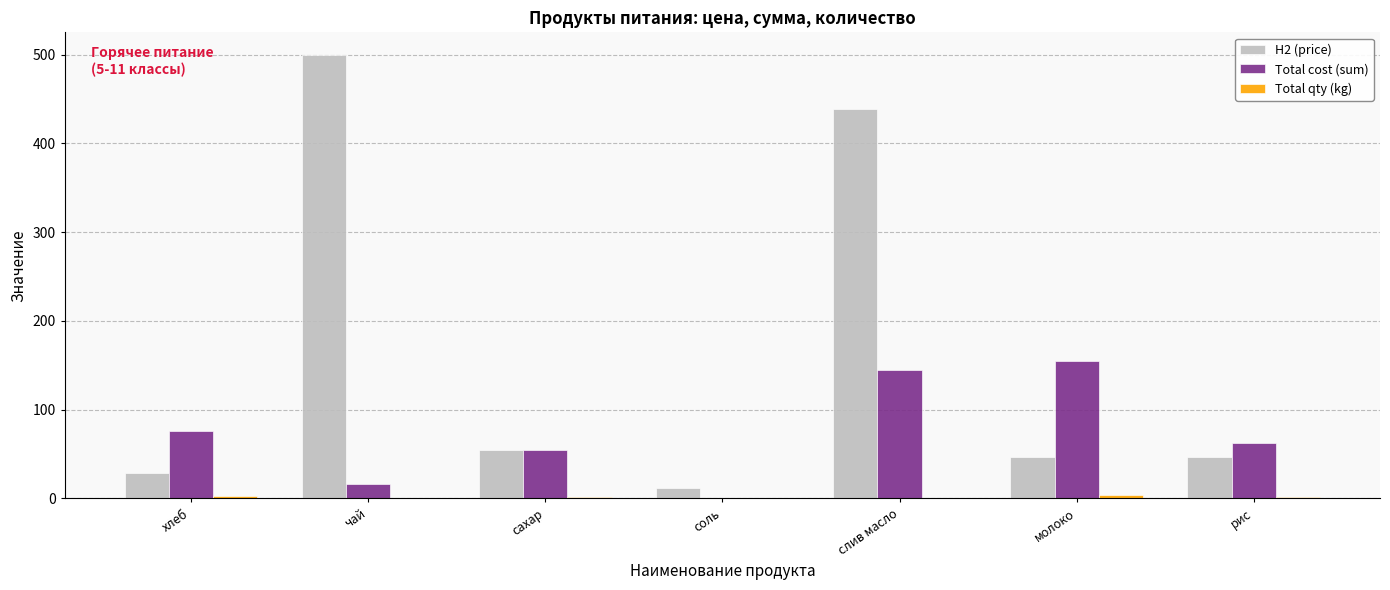

At which category is the sum across all series the highest?

слив масло